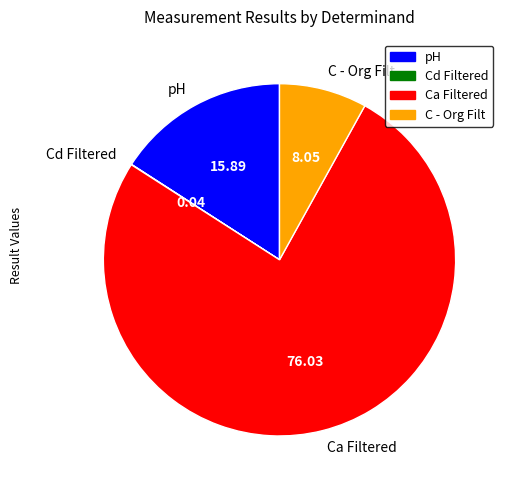

What is the ratio of the value at C - Org Filt to the value at pH?

0.5